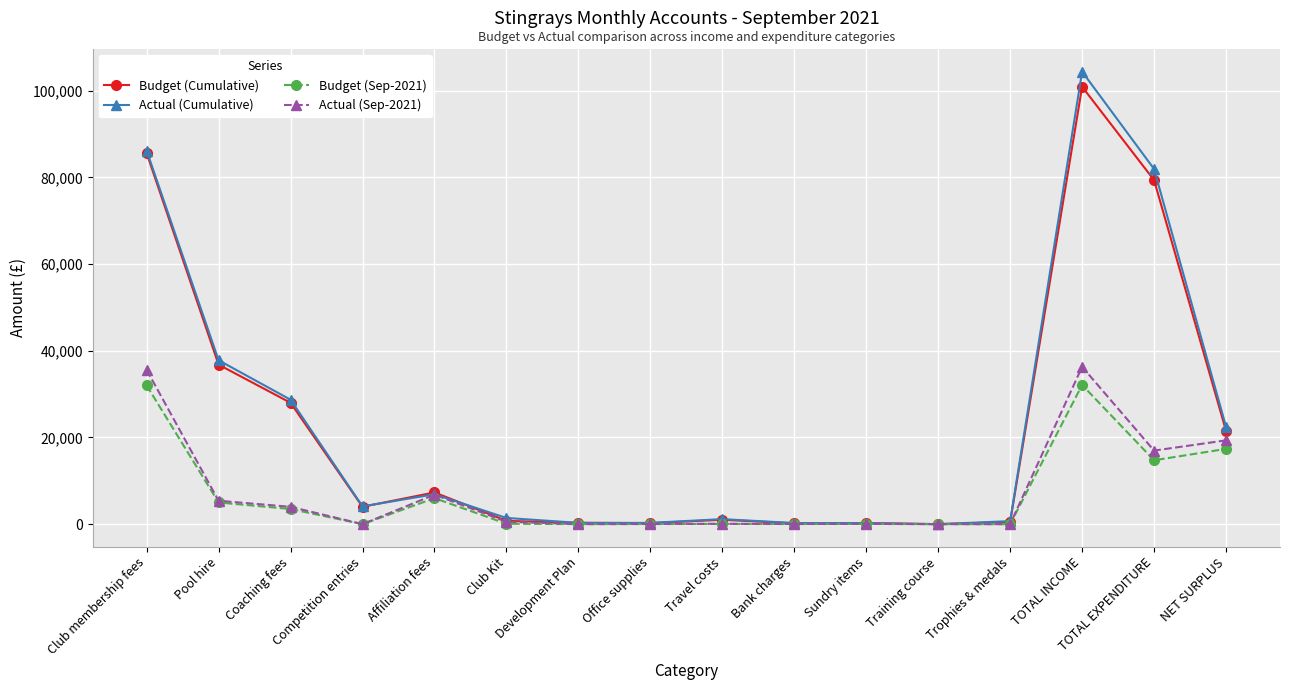

What position from the right is Development Plan?

10